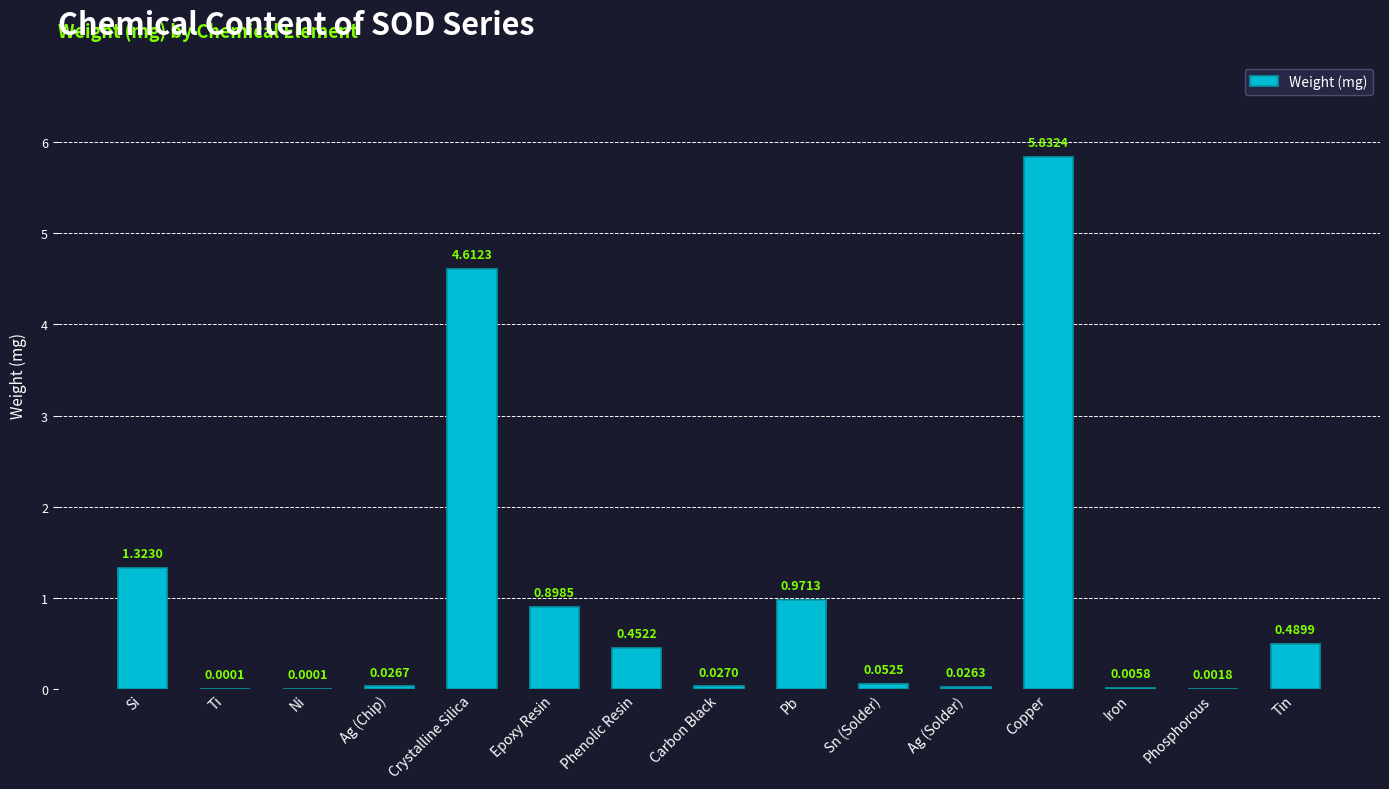

At which category does the chart reach its peak across all series?

Copper